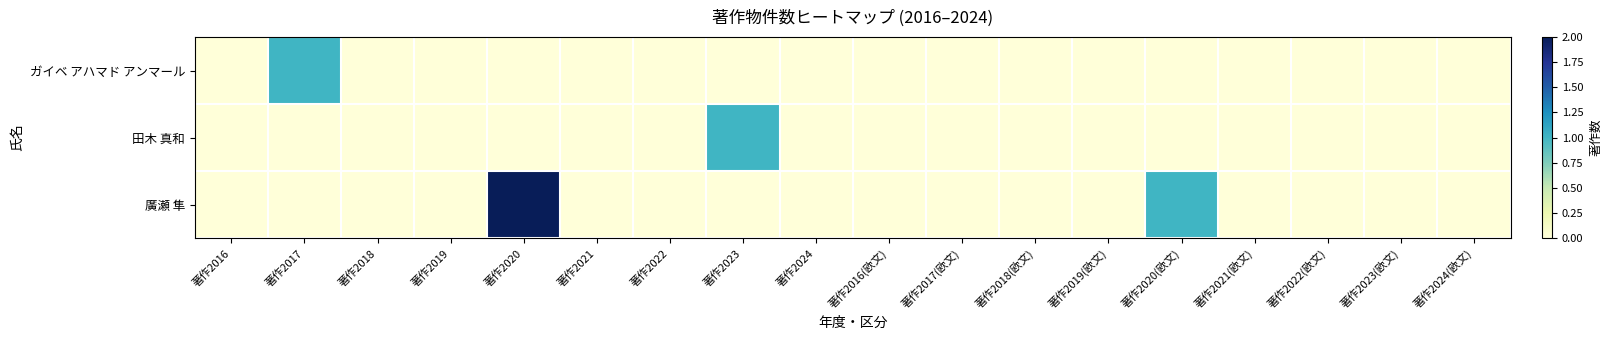

List the series in order of their peak value, lowest first.

ガイベ アハマド アンマール, 田木 真和, 廣瀬 隼